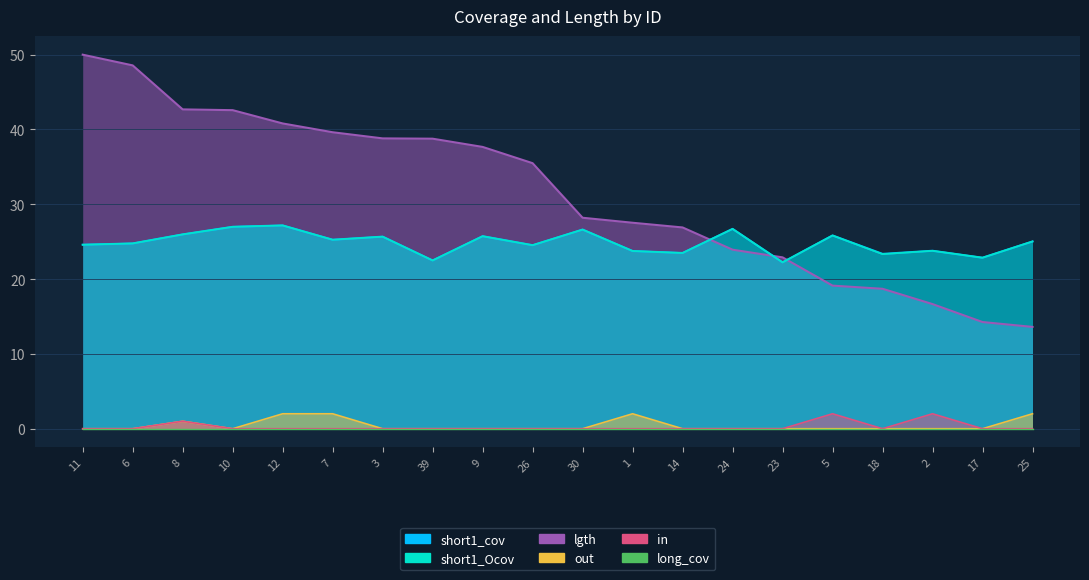

At 30, list the series in order from smallest to largest.

out, in, short1_cov, short1_Ocov, lgth